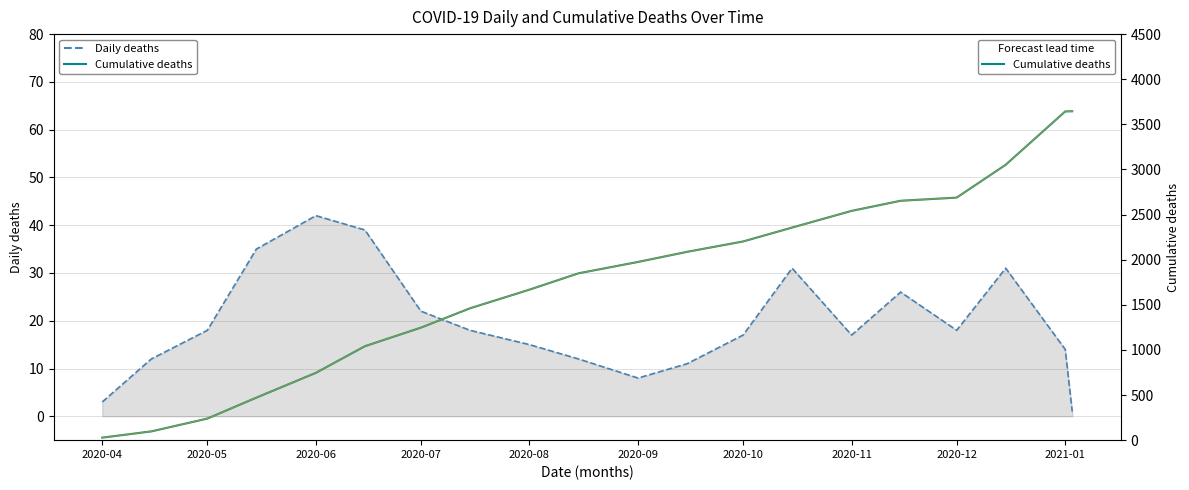

Reading left to right, list all the values displayed in this chart.

Daily deaths: 3	12	18	35	42	39	22	18	15	12	8	11	17	31	17	26	18	31	14	1
Cumulative deaths: 28	97	239	471	746	1041	1247	1461	1668	1849	1975	2087	2202	2356	2541	2653	2688	3052	3643	3645